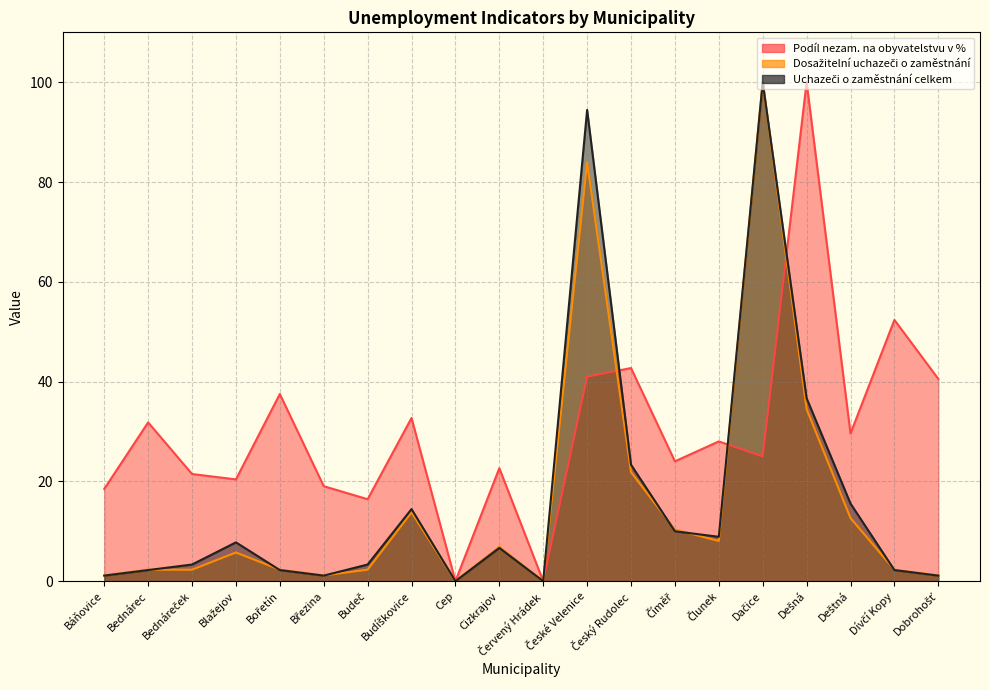

At which category does Uchazeči o zaměstnání celkem reach its first local valley?

Březina